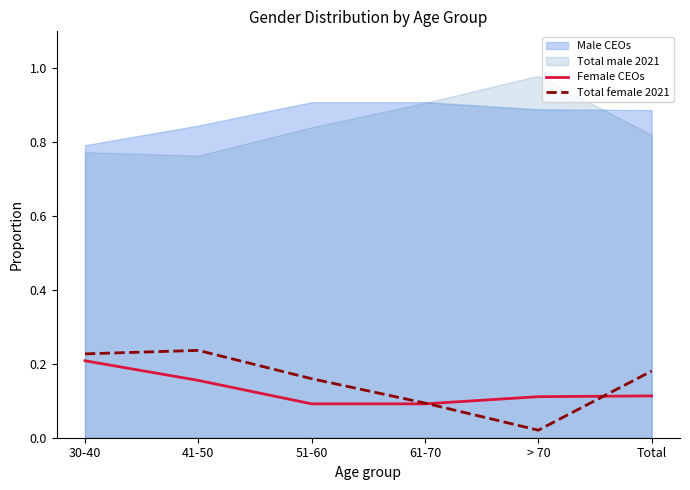

At which label does Total female 2021 reach its minimum?

> 70